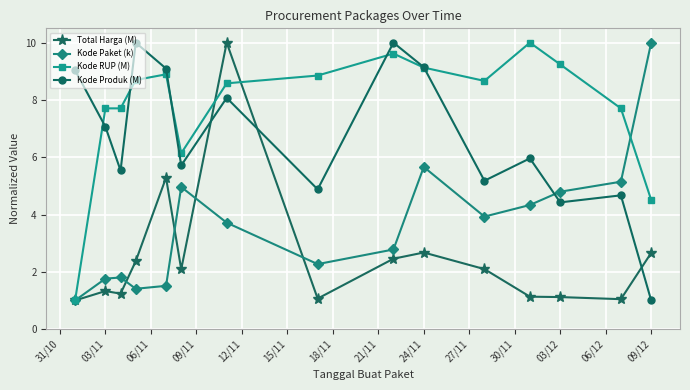

How many lines are shown in the chart?

4